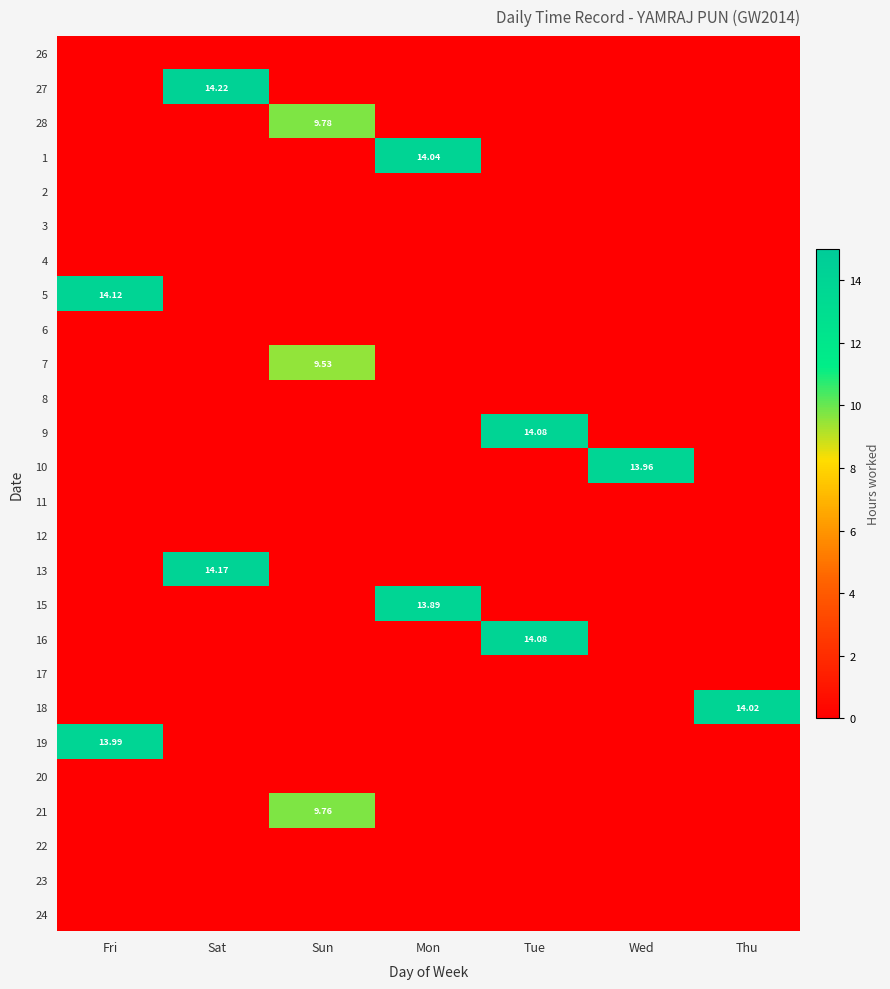

Rank the categories by 15 value from highest to lowest.

Mon, Fri, Sat, Sun, Tue, Wed, Thu